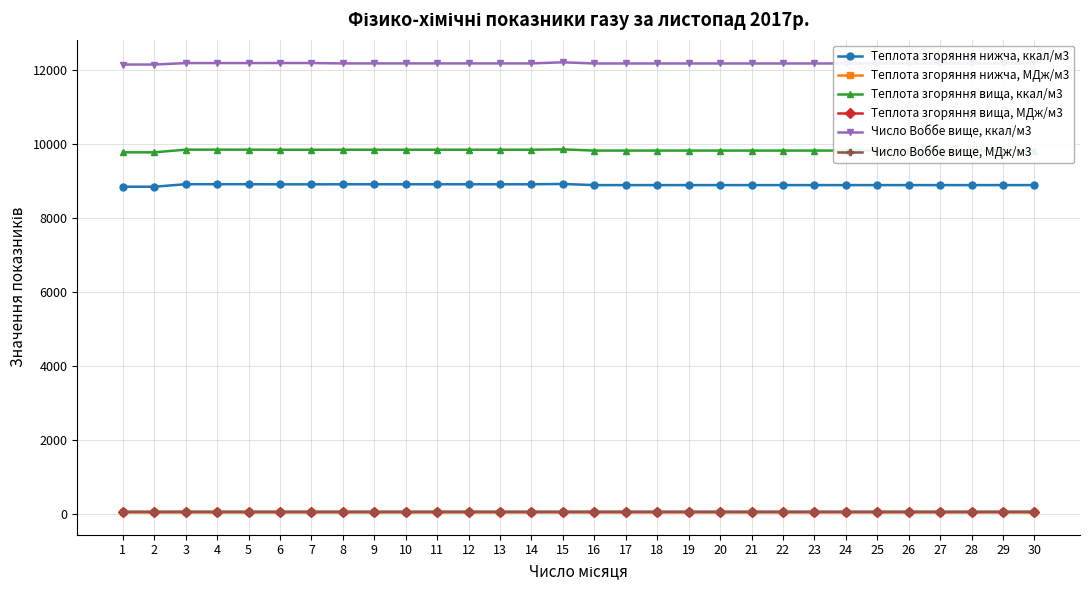

What is the spread (max minus min) of values at 6?

12149.7